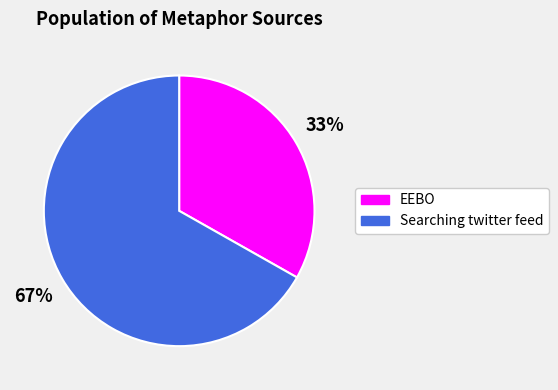

True or false: EEBO accounts for 33% of the total.

True